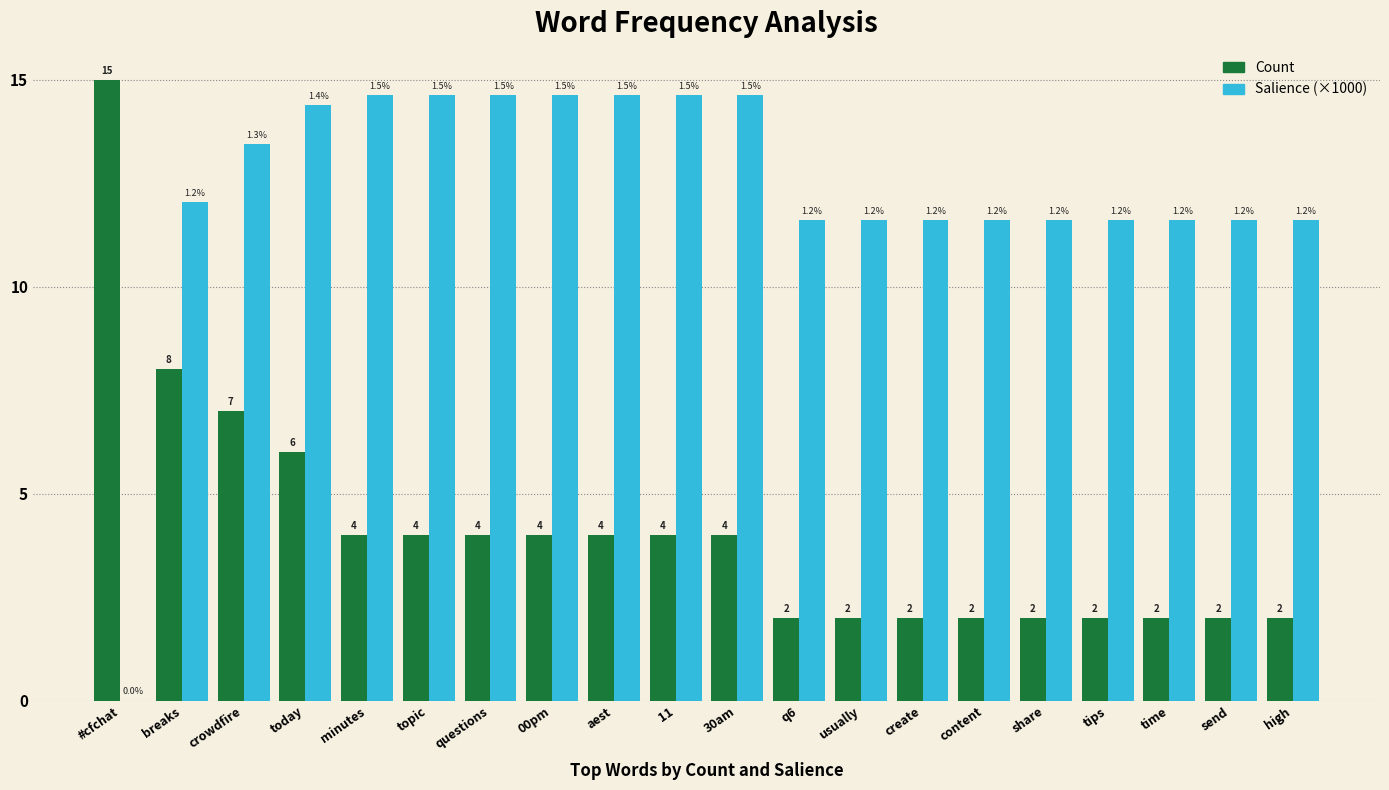

Which label corresponds to the largest value in the chart?

#cfchat